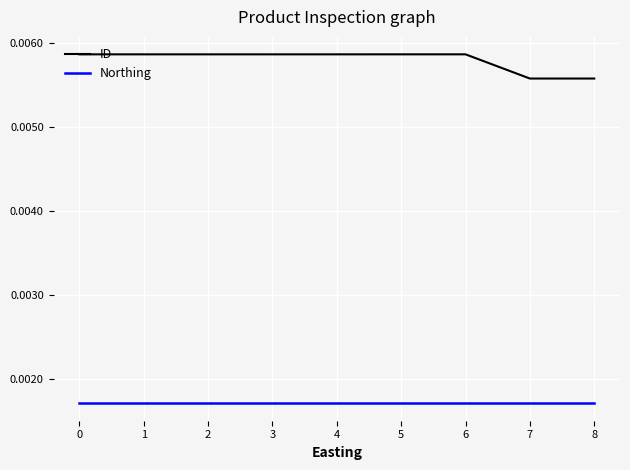

Which series has the largest range (max minus min)?

ID